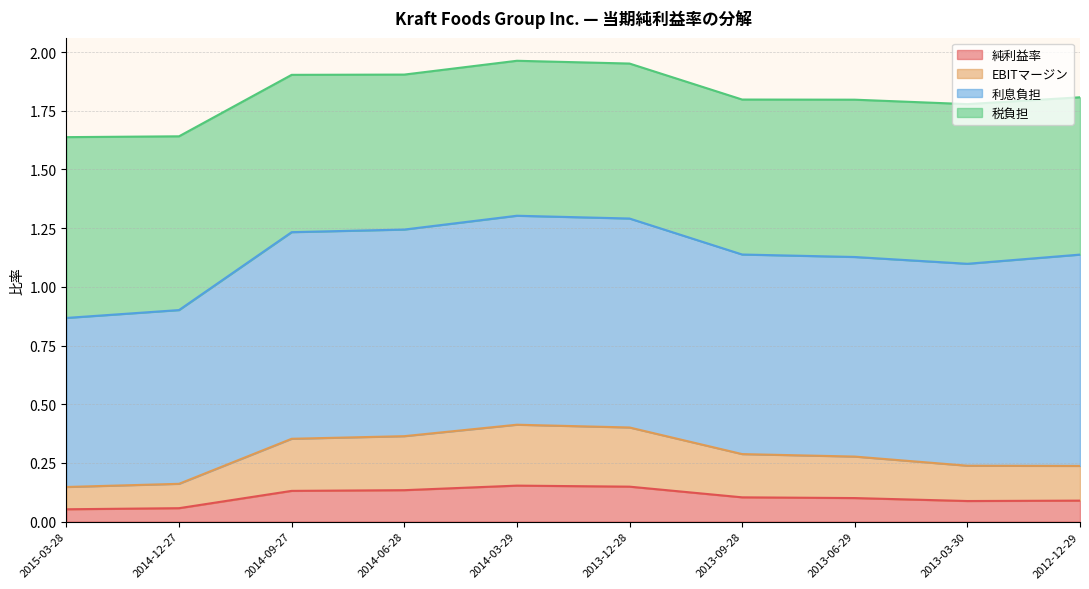

At which category is the sum across all series the highest?

2014-03-29